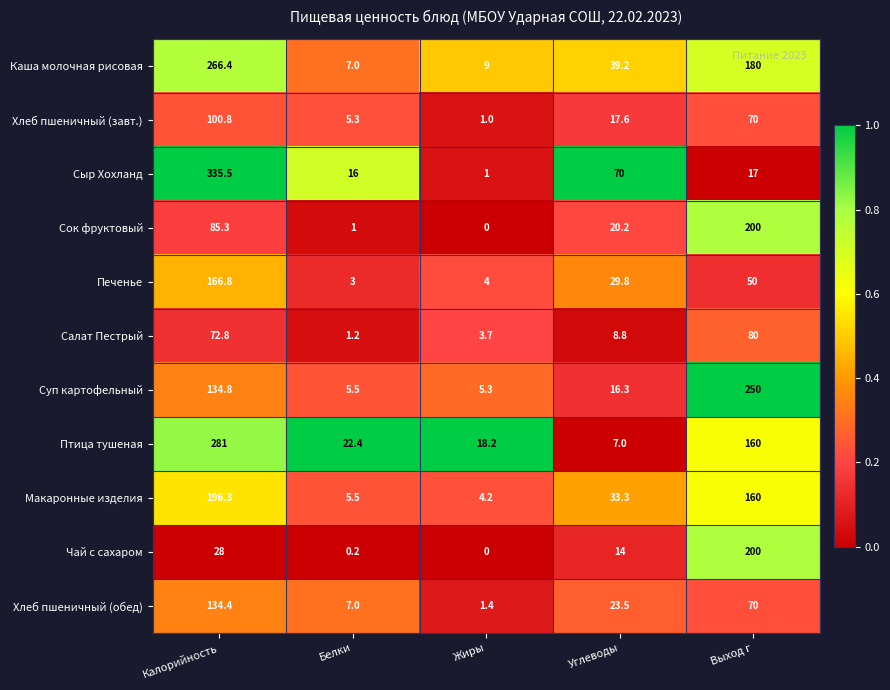

The value of Печенье at Калорийность is 58.7. True or false?

False